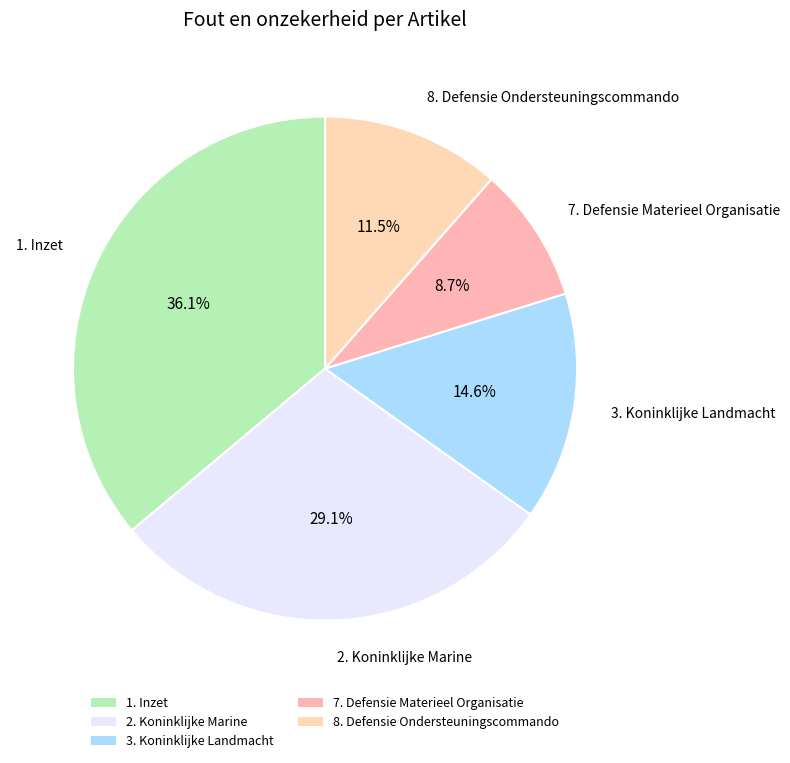

Do 7. Defensie Materieel Organisatie and 8. Defensie Ondersteuningscommando together represent more than half of the pie?

No